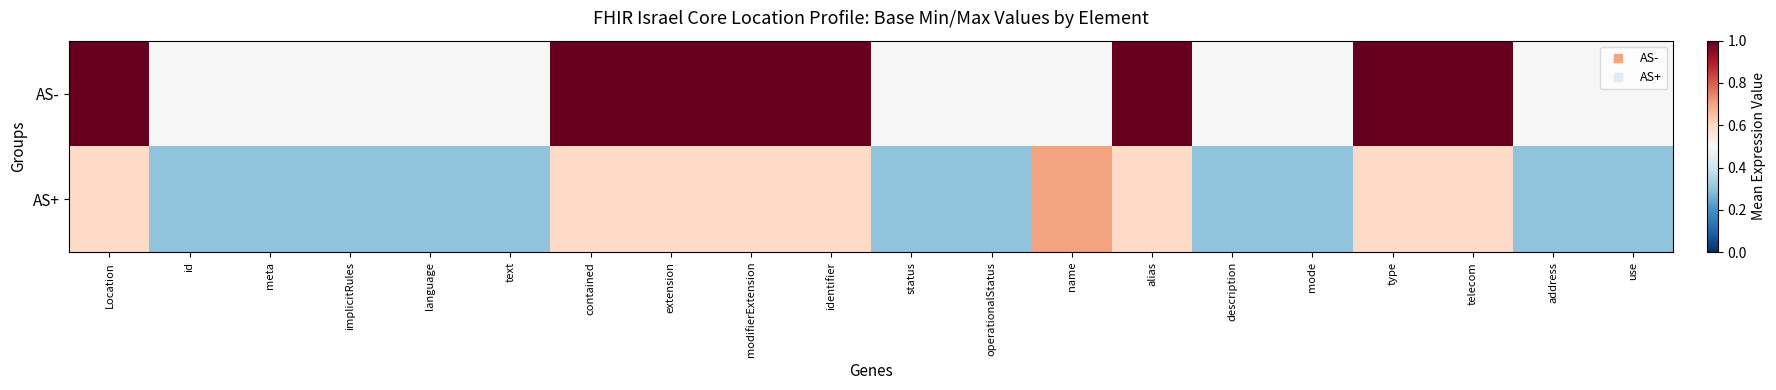

List the series in order of their overall mean, highest first.

AS-, AS+